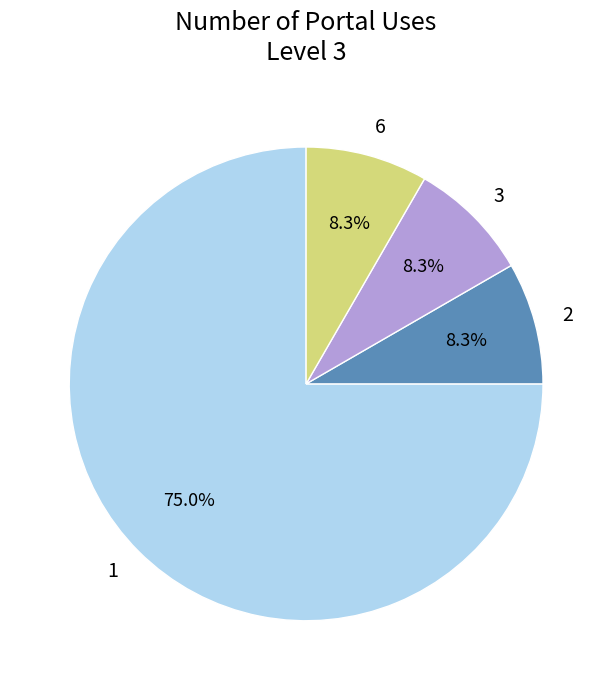

Is the sum of 6 and 3 greater than half?

No